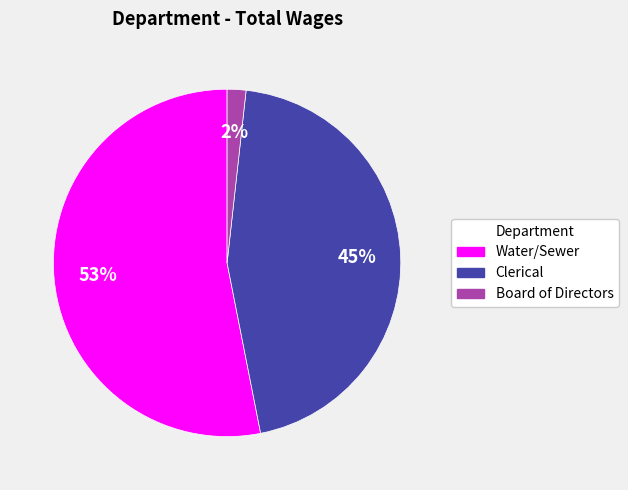

To the nearest percent, what is the average slice percentage?

33%